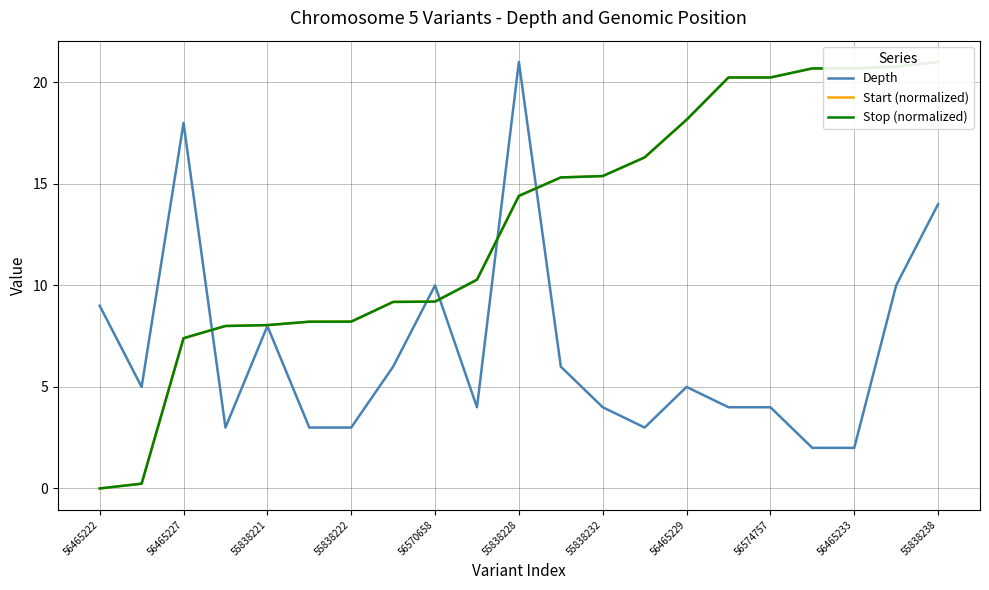

The Depth series shows 21 at 55838228. True or false?

True